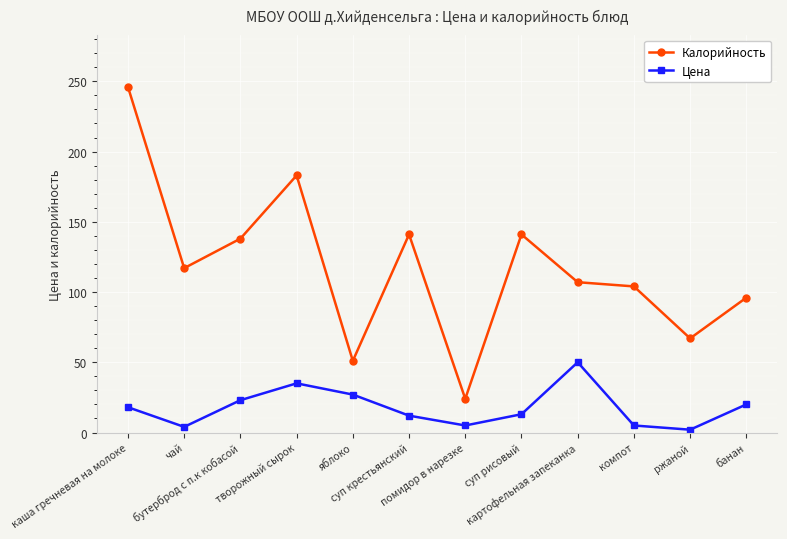

What are all the series names shown in the legend?

Калорийность, Цена